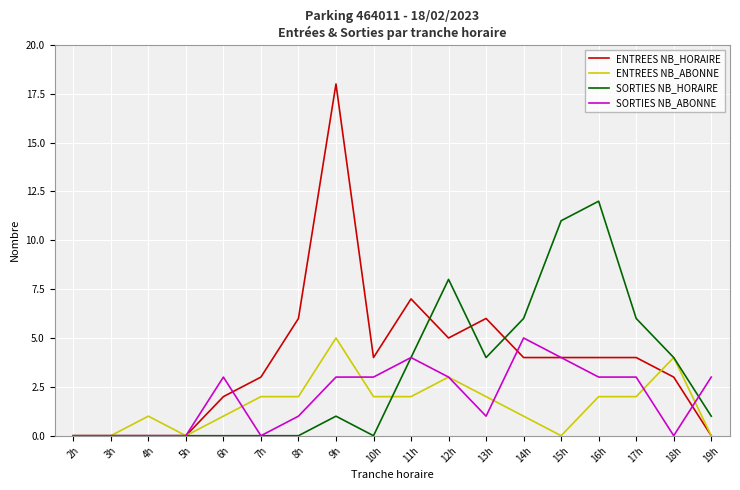

At which label is ENTREES NB_HORAIRE closest to 9?

11h